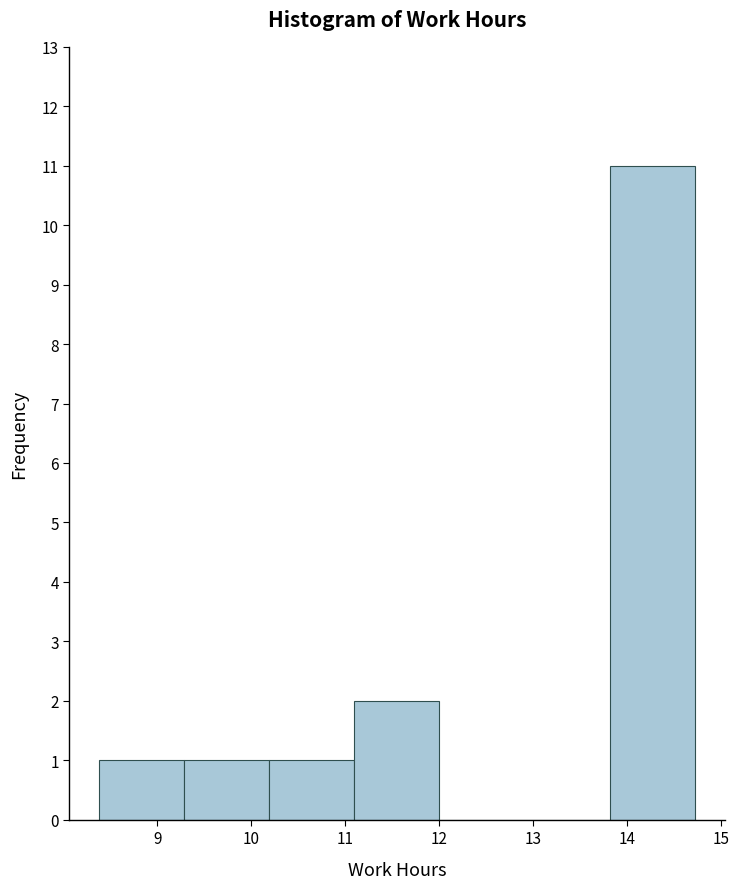

Which range on the x-axis has the tallest bar?

13.8 to 14.7